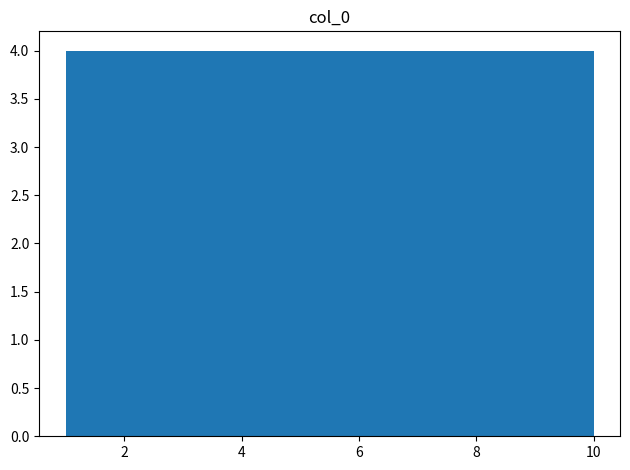

How tall is the bar that spans 3.7 to 4.6 on the x-axis? Neither the bar edges nor the heights are printed on the chart, so give them approximately, as read against the axes.

4